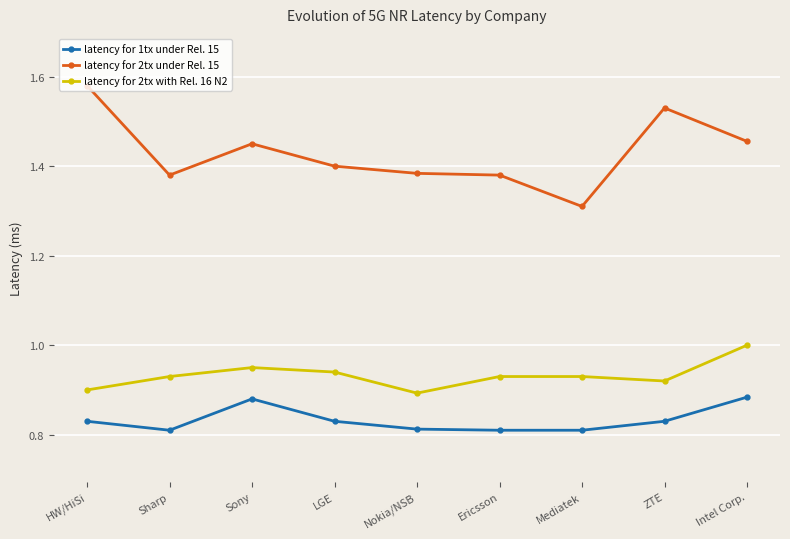

True or false: latency for 1tx under Rel. 15 has more than 0 interior local peaks.

True